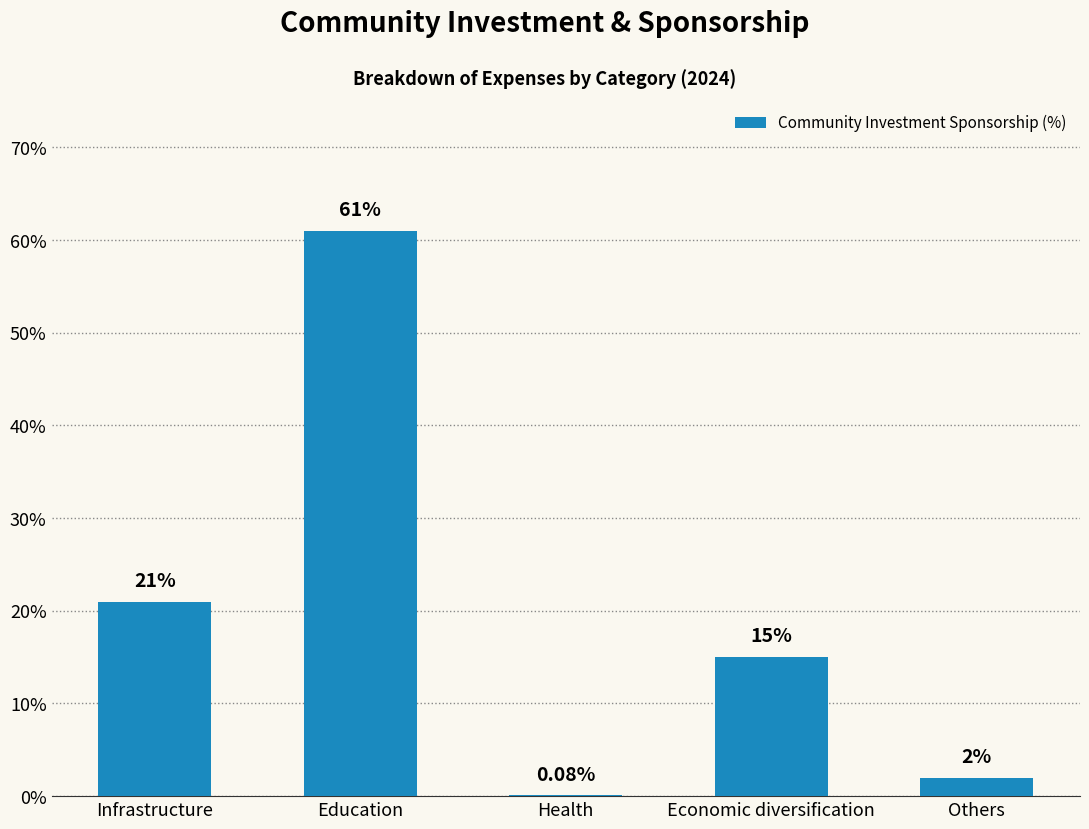

Between Health and Education, which is larger?

Education